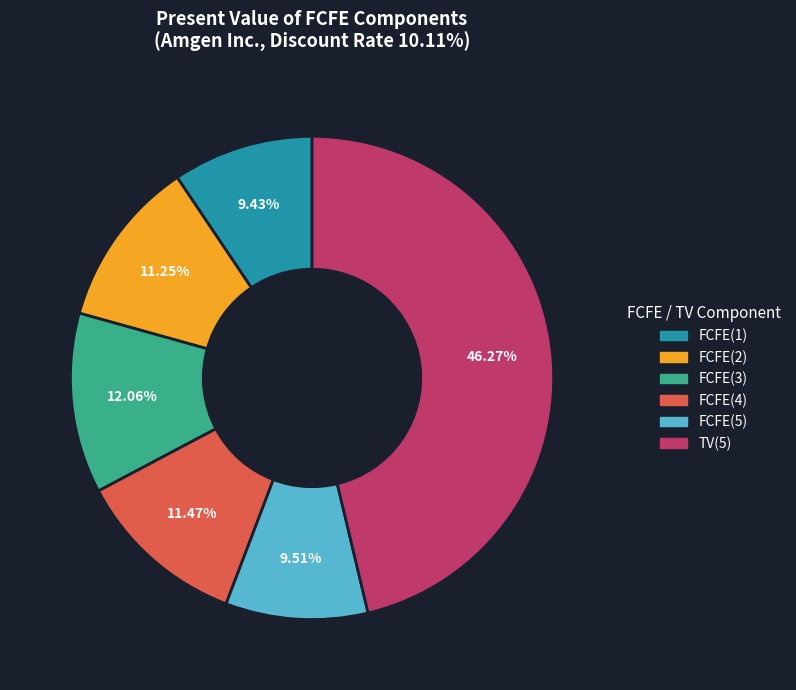

Is there a majority slice in this chart?

No